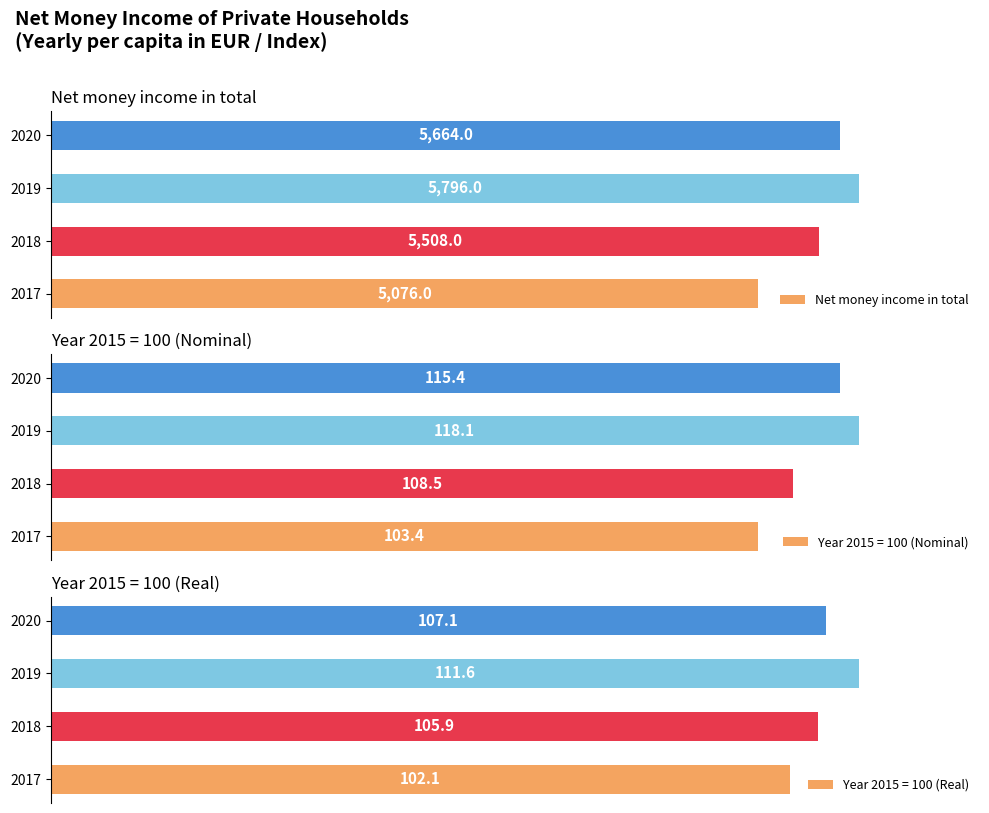

Does the chart contain stacked bars?

No